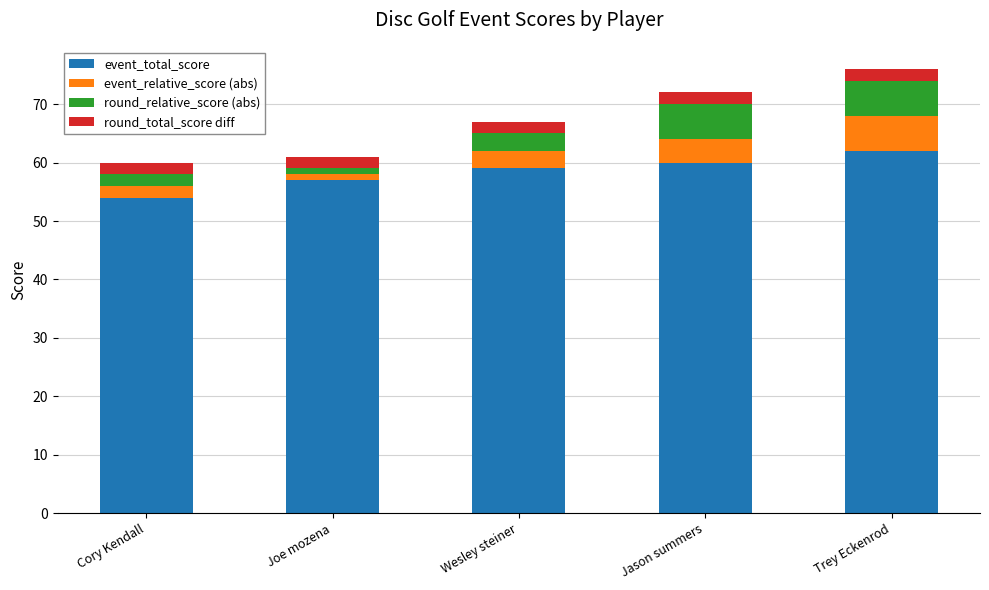

What is the difference between the maximum and second lowest values in the event_total_score series?

5